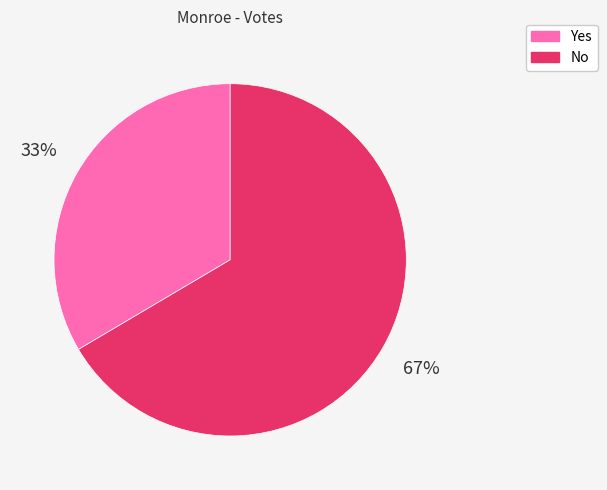

What percentage is the No slice, to the nearest percent?

67%